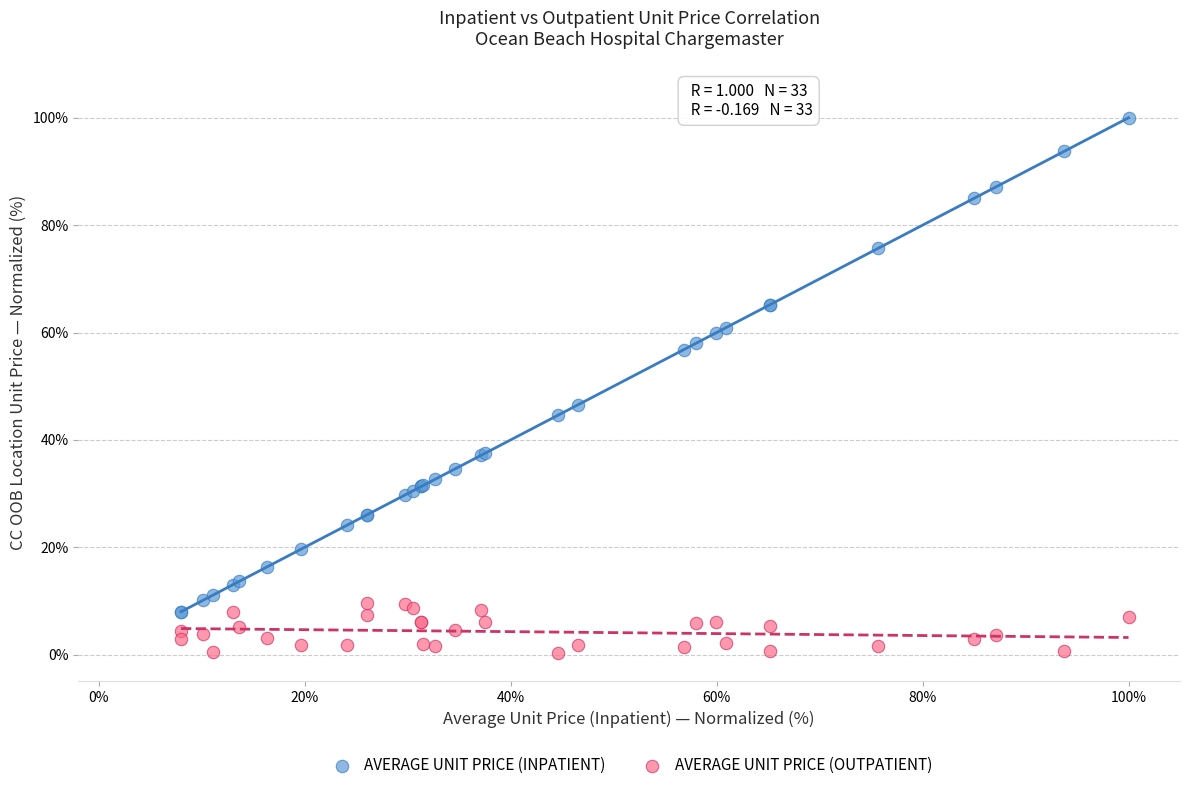

Across all series, what Y value is closest to 50?

46.5